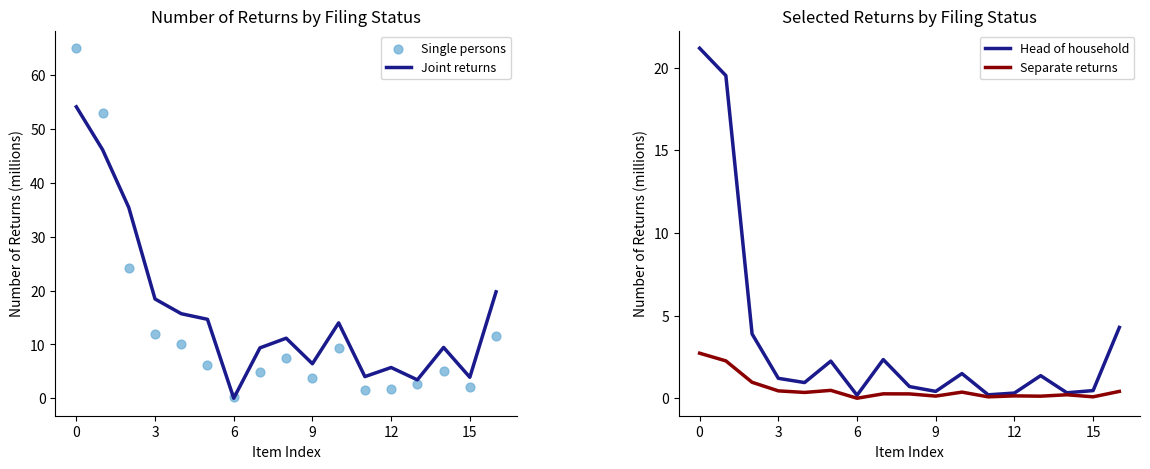

Which series contains the lowest Y value?

Separate returns